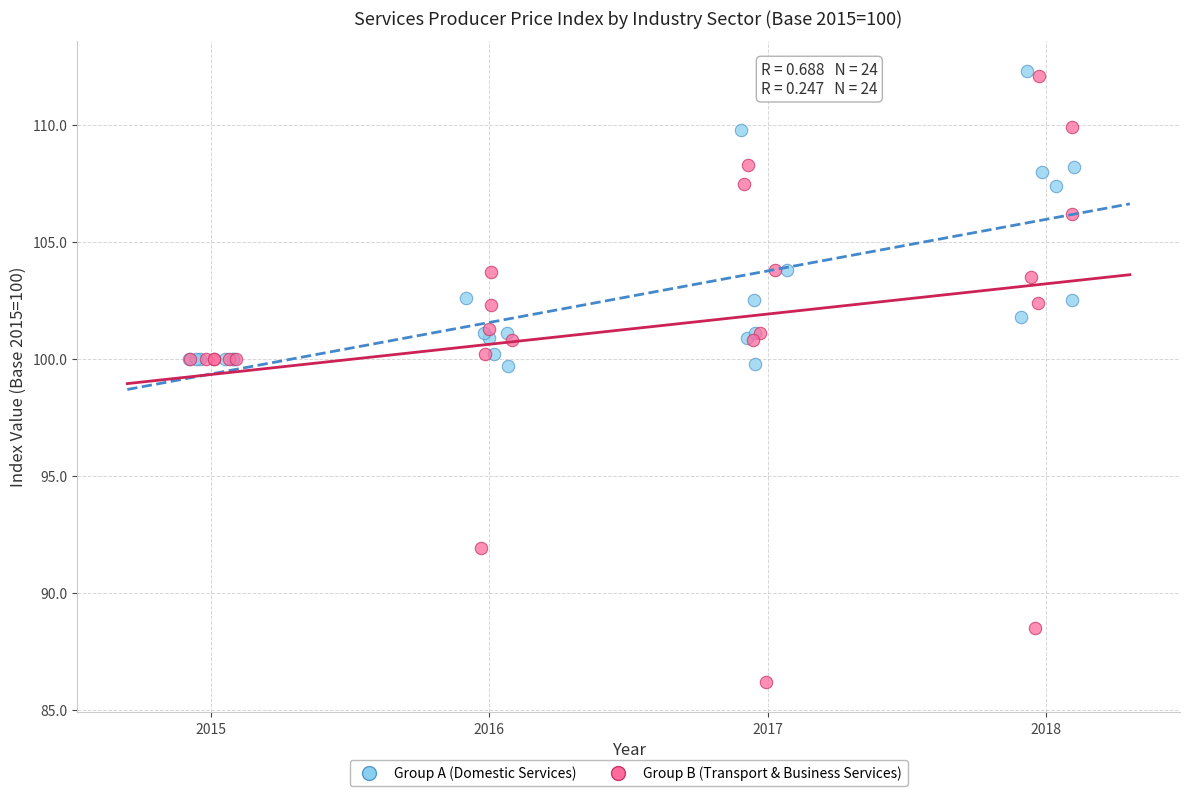

What are all the series names shown in the legend?

Group A (Domestic Services), Group B (Transport & Business Services)